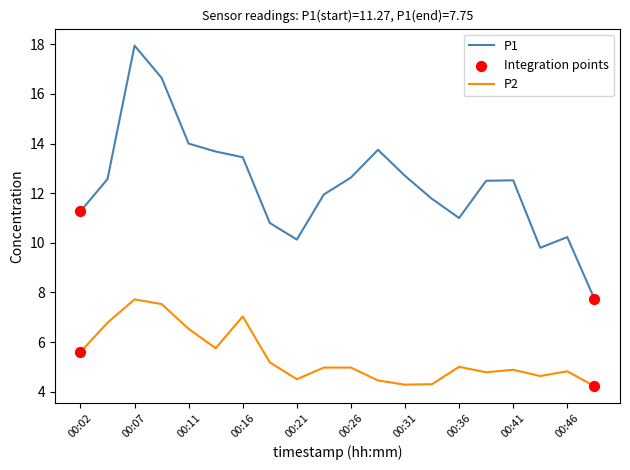

True or false: P1 and P2 cross at least once.

False